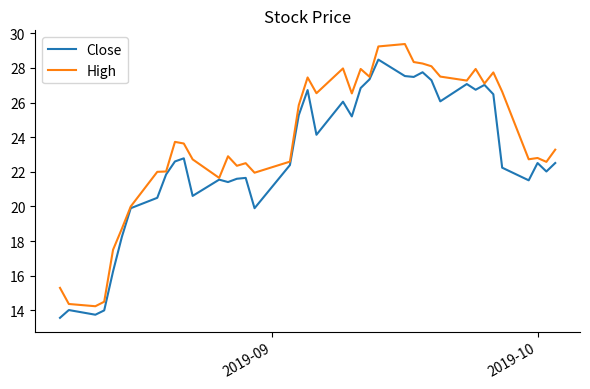

Which series has the largest total across all categories?

High